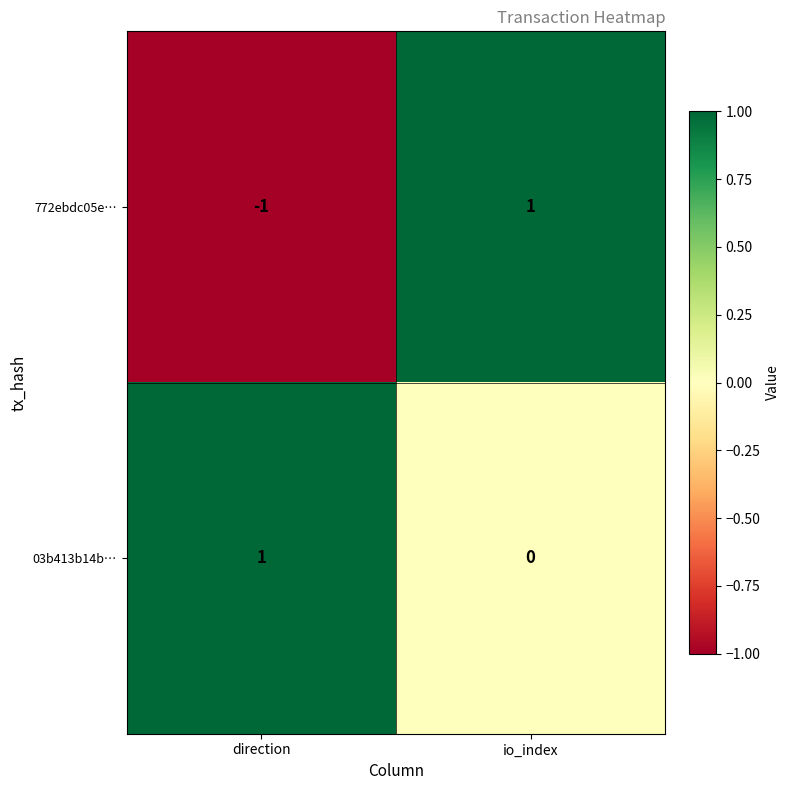

How many distinct data groups are displayed?

2